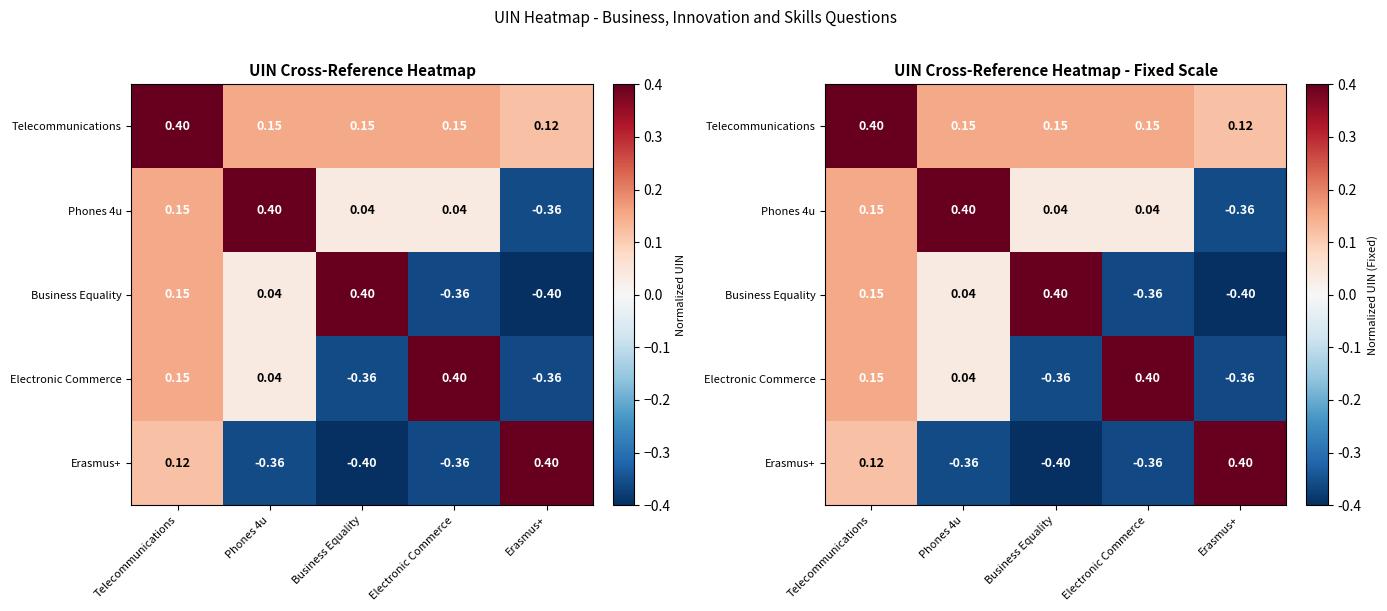

Which series has the largest total across all categories?

Telecommunications